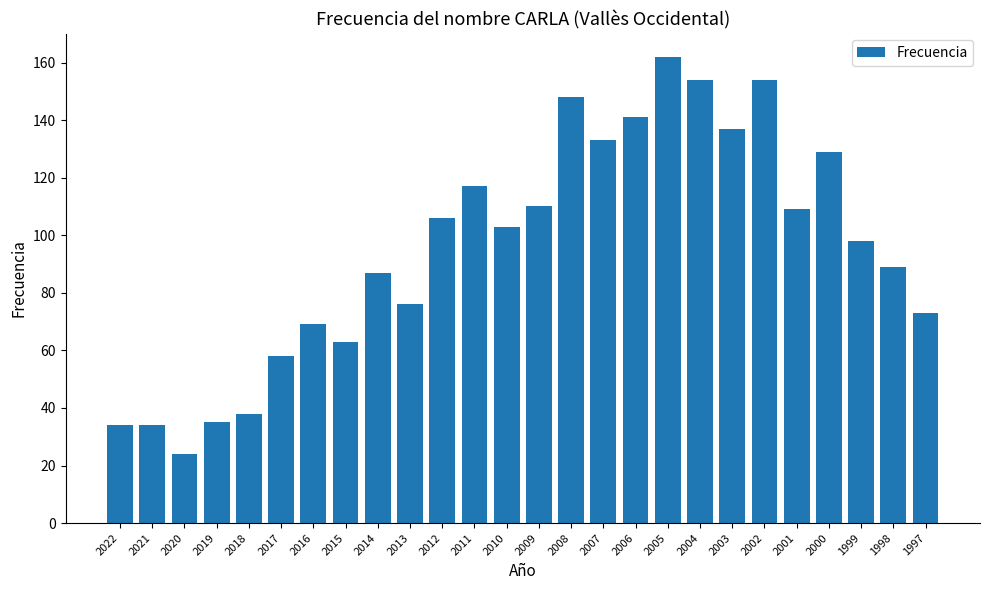

Does the chart contain any negative values?

No